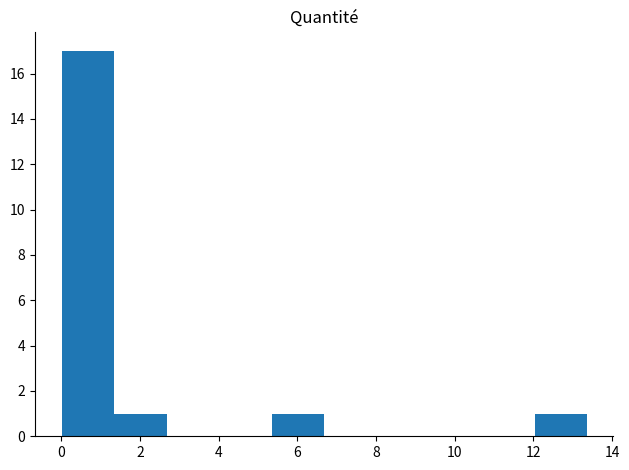

What is the height of the bar covering 1.4 to 2.6 on the x-axis? Neither the bar edges nor the heights are printed on the chart, so give them approximately, as read against the axes.

1